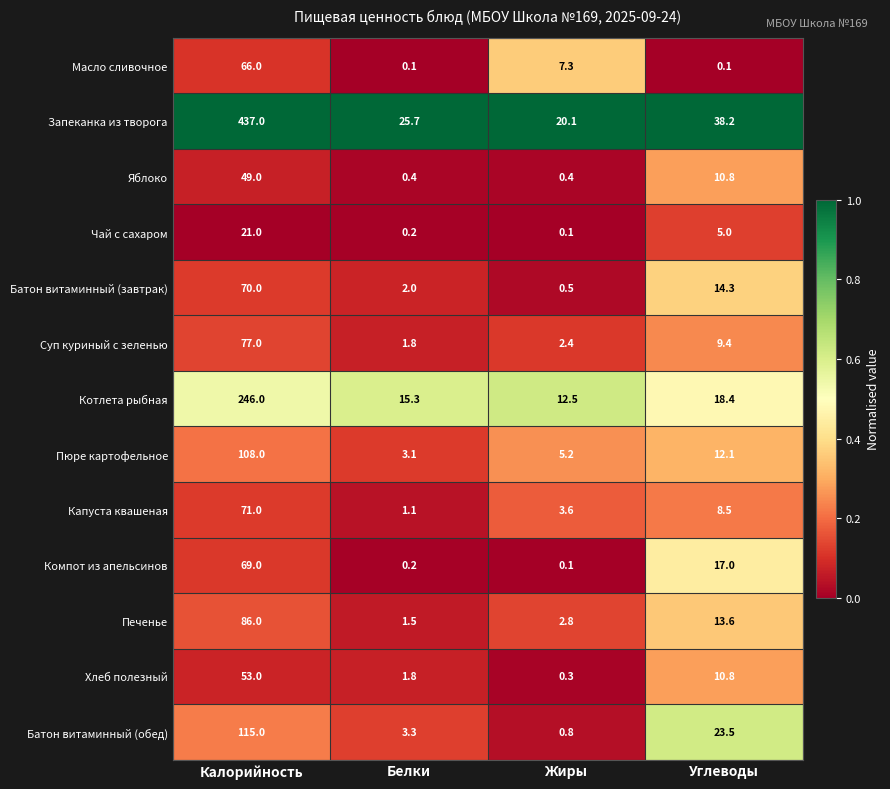

Rank the series by their maximum value, from lowest to highest.

Чай с сахаром, Яблоко, Хлеб полезный, Масло сливочное, Компот из апельсинов, Батон витаминный (завтрак), Капуста квашеная, Суп куриный с зеленью, Печенье, Пюре картофельное, Батон витаминный (обед), Котлета рыбная, Запеканка из творога